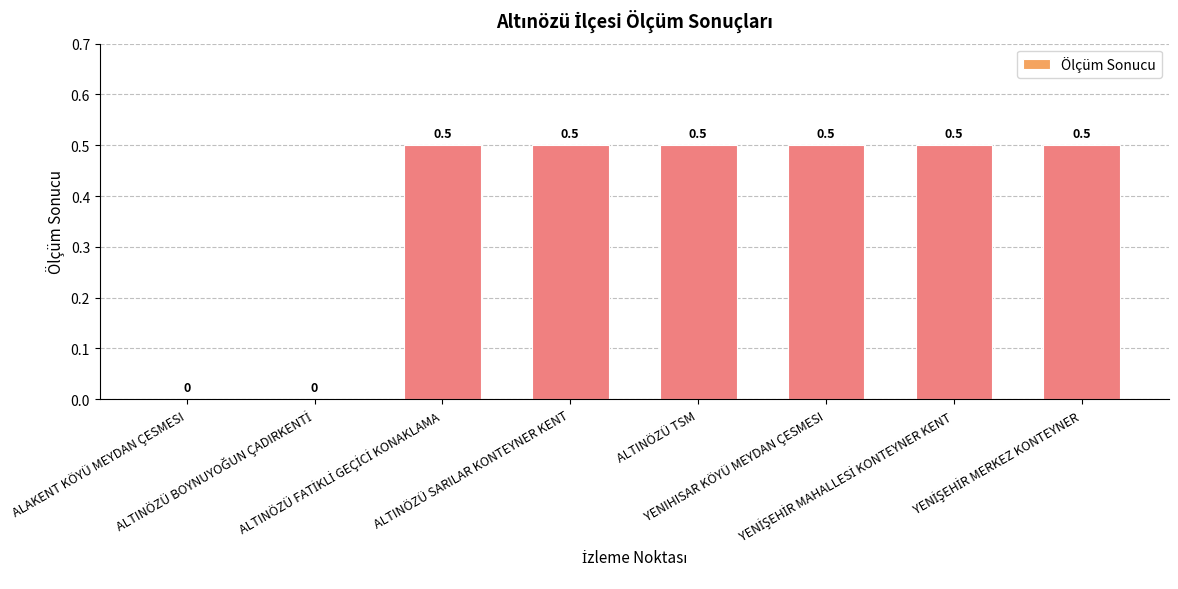

What is the sum of all values?

3.0